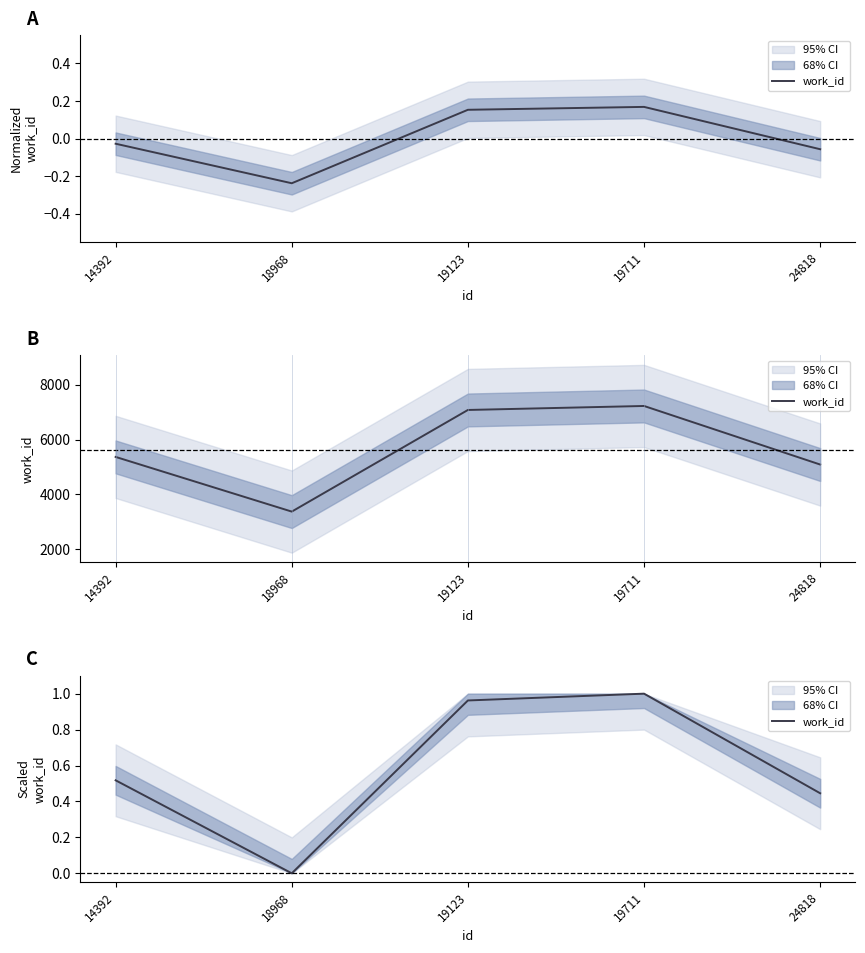

How many points are lower than both their immediate neighbors (excluding endpoints)?

1